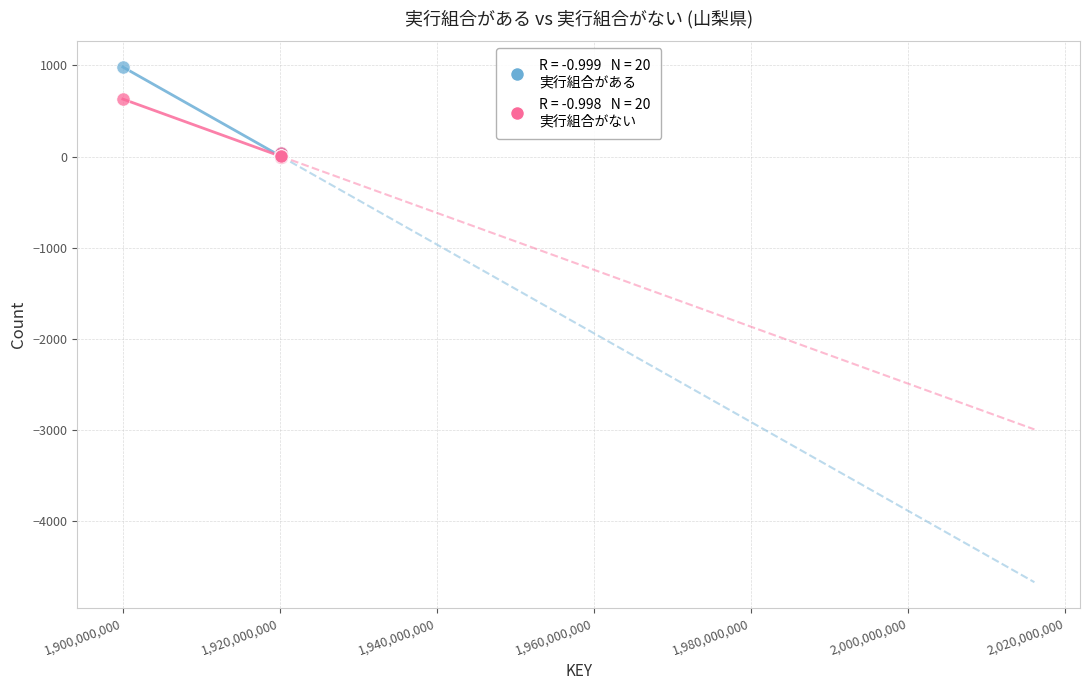

Across all series, what Y value is closest to 491?

631